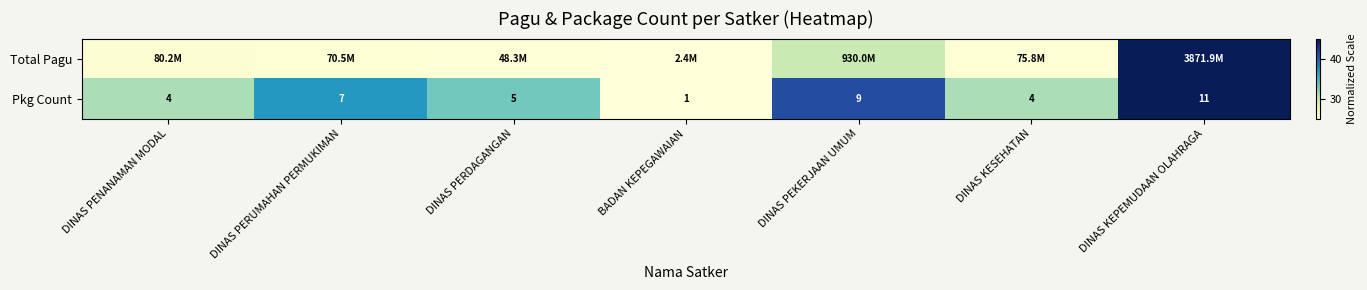

True or false: Pkg Count has a value of 63.9 at DINAS PEKERJAAN UMUM.

False